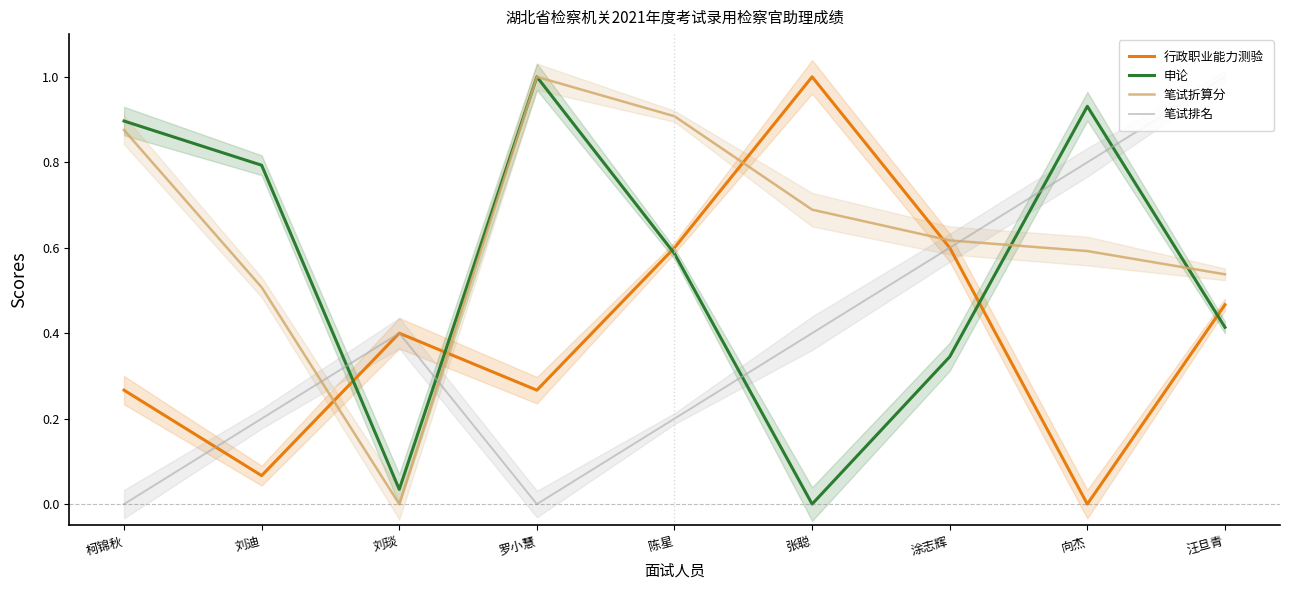

In 申论, how many points are lower than both neighbors (excluding endpoints)?

2